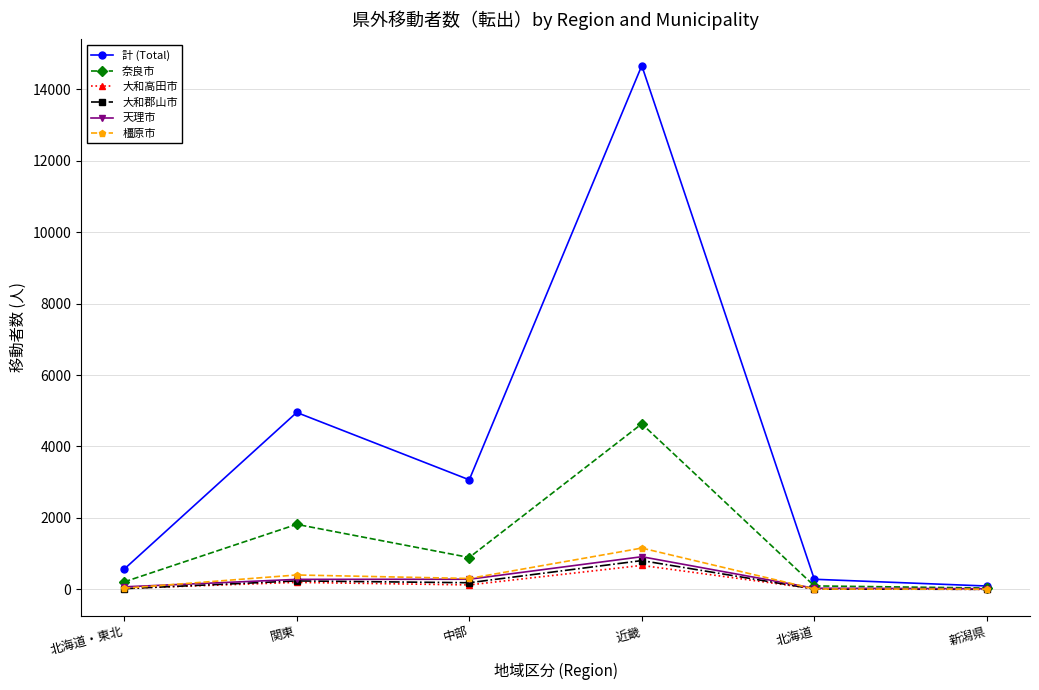

Does the chart have visible grid lines?

Yes